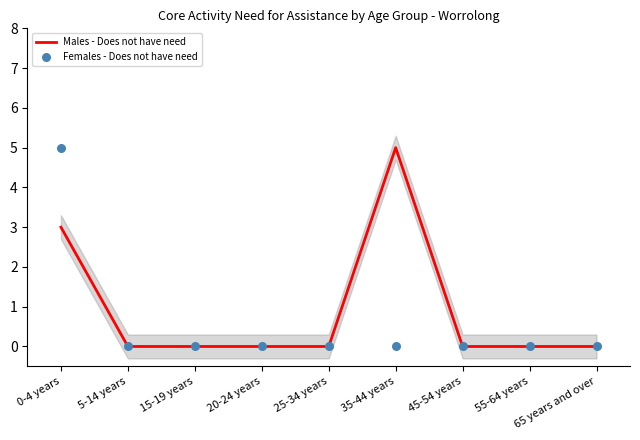

Which series has the largest total across all categories?

Males - Does not have need